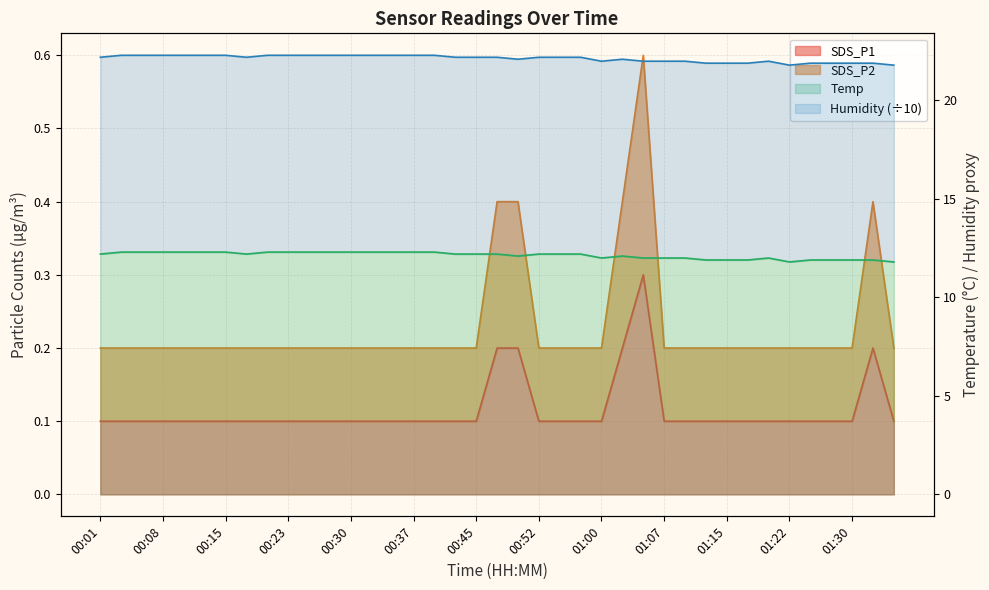

Read the SDS_P1 value at 01:15.

0.1